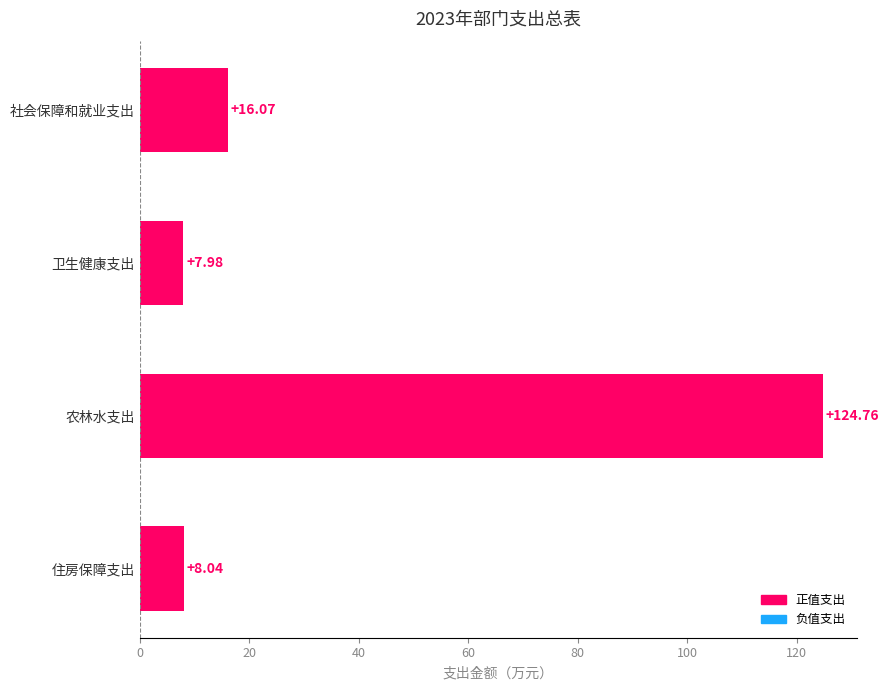

Rank the categories by value from highest to lowest.

农林水支出, 社会保障和就业支出, 住房保障支出, 卫生健康支出